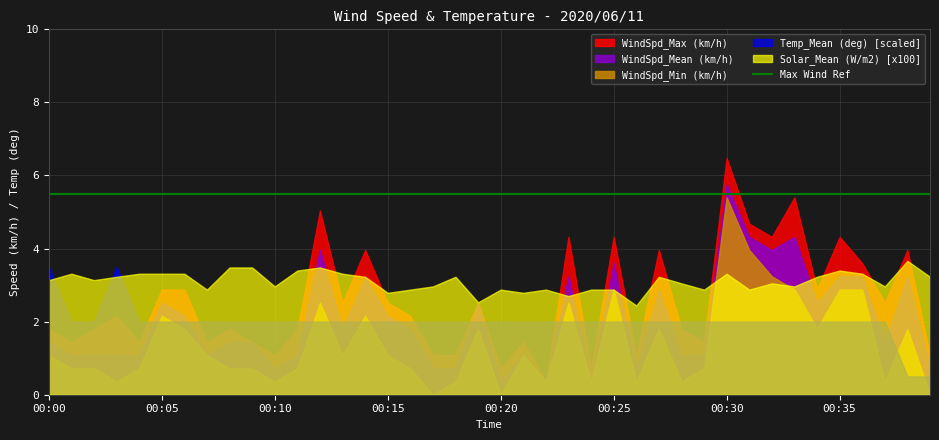

What is the difference between the WindSpd_Mean (km/h) values at 00:09 and 00:16?

0.4